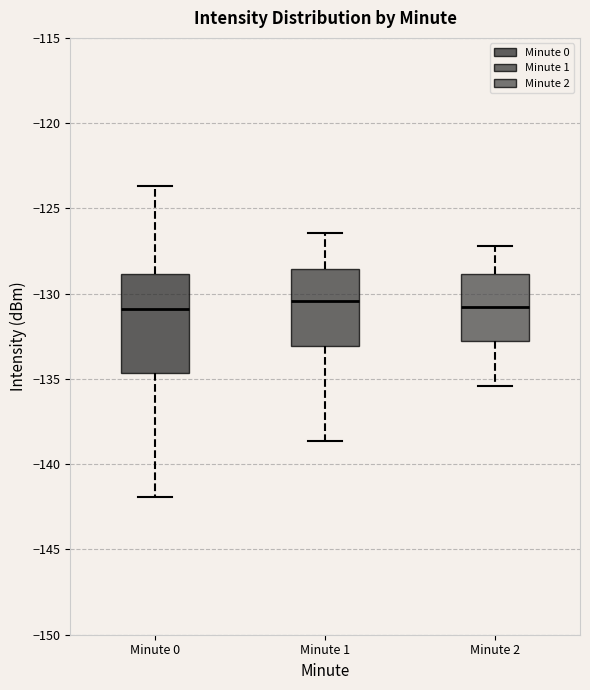

Where is the lower edge of the box for Minute 1 on the y-axis? The values are not printed on the chart, so give them approximately, as read against the axis.

-133.0